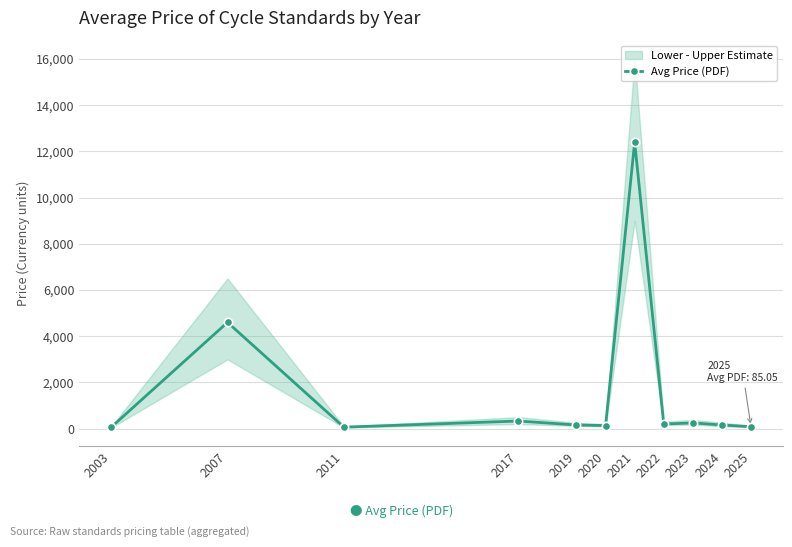

What is the value of the 5th point from the left?

158.0